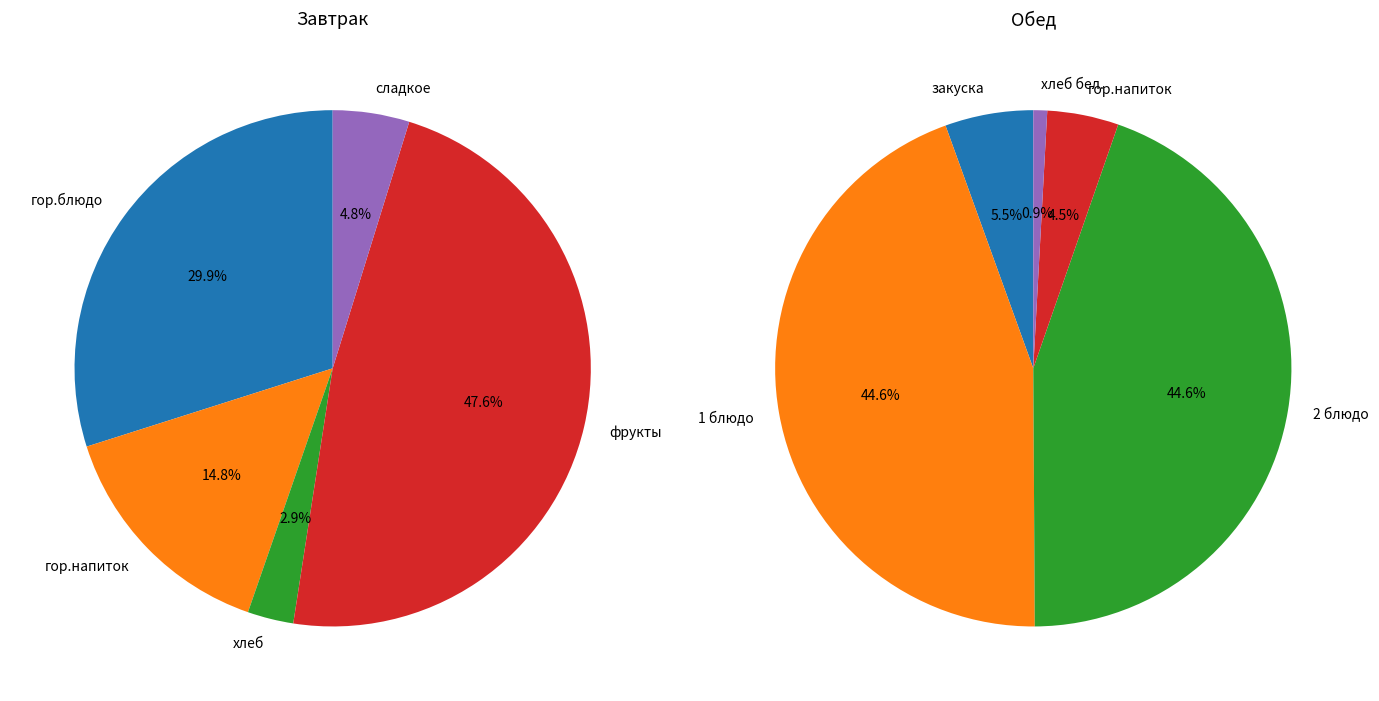

Which series has the largest range (max minus min)?

Обед